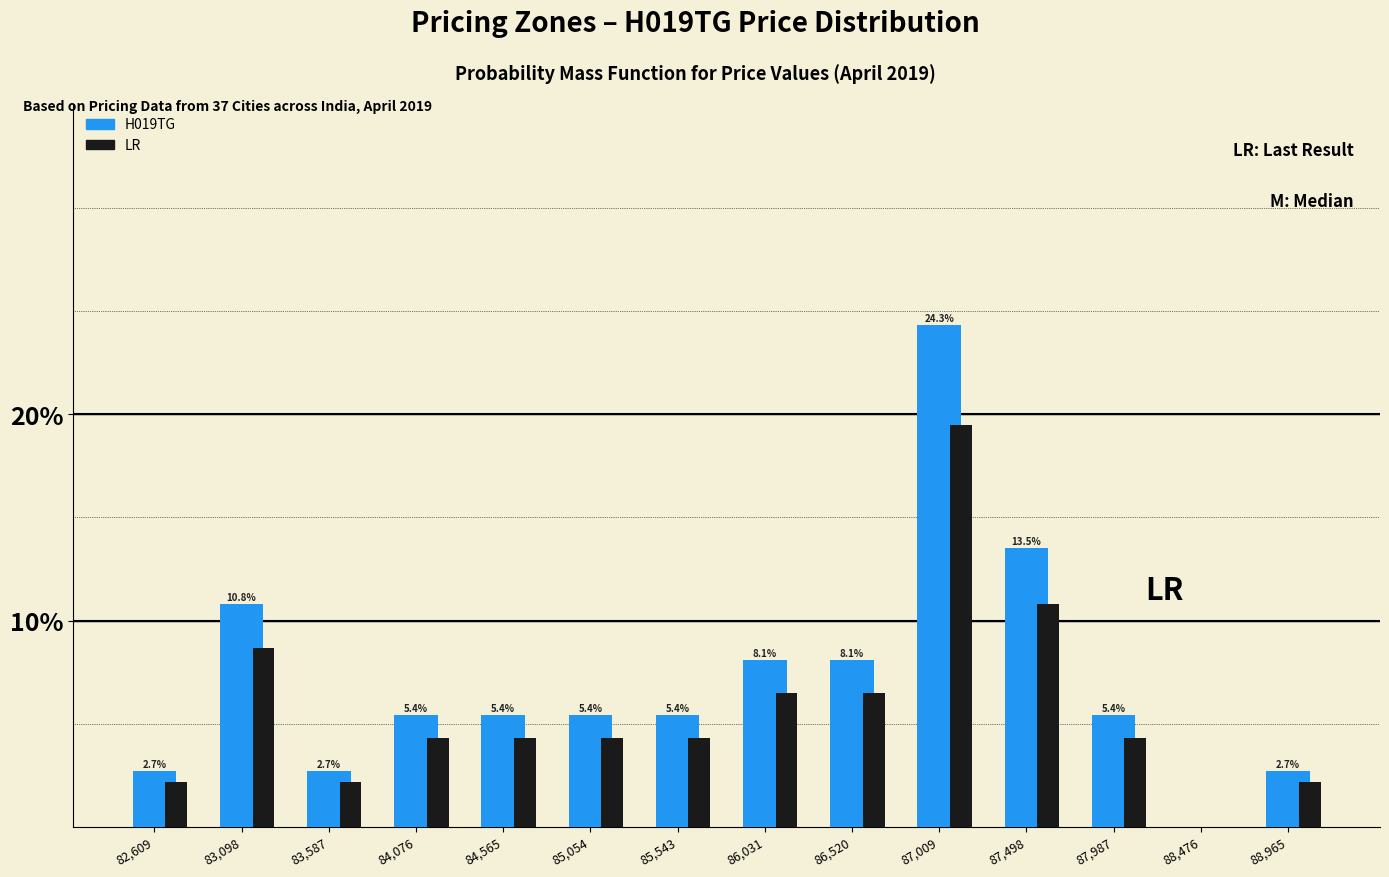

What is the sum of all LR values?

80.0